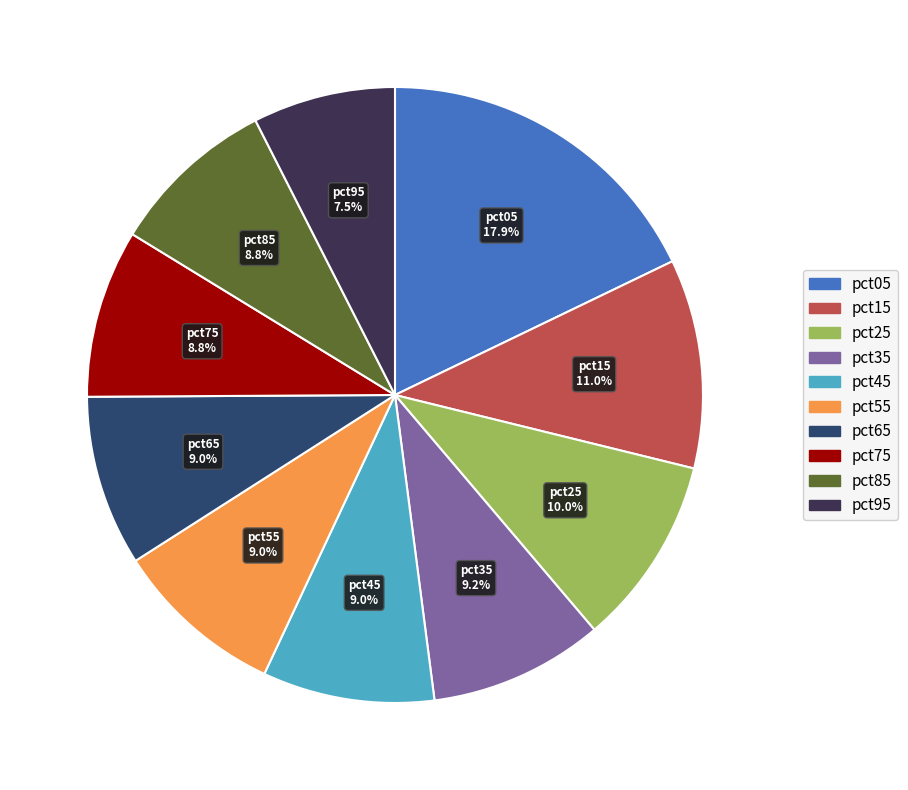

How many slices are in this pie chart?

10